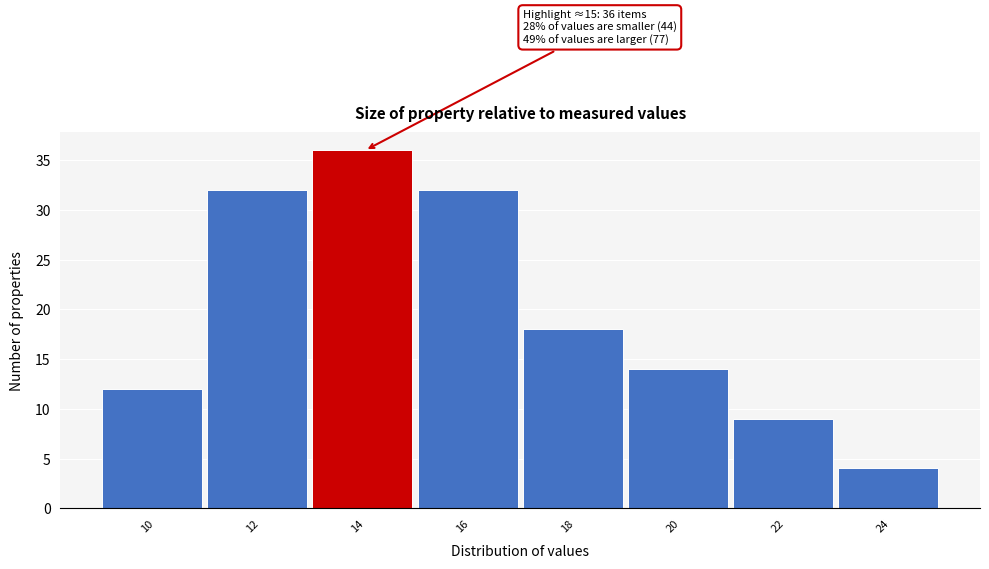

Reading left to right, extract all data points from this chart.

12	32	36	32	18	14	9	4